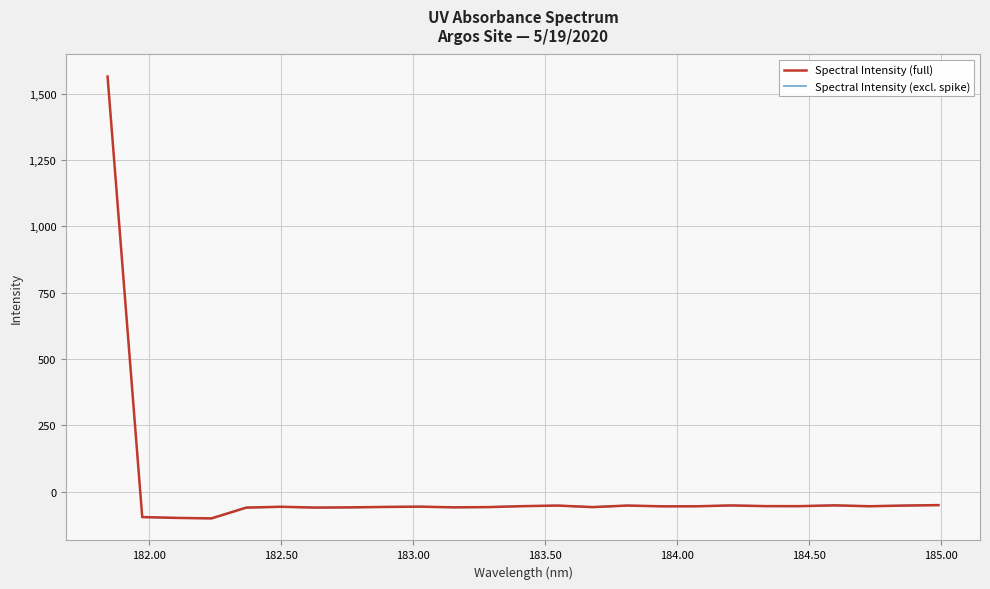

What is the greatest value displayed?

1564.3